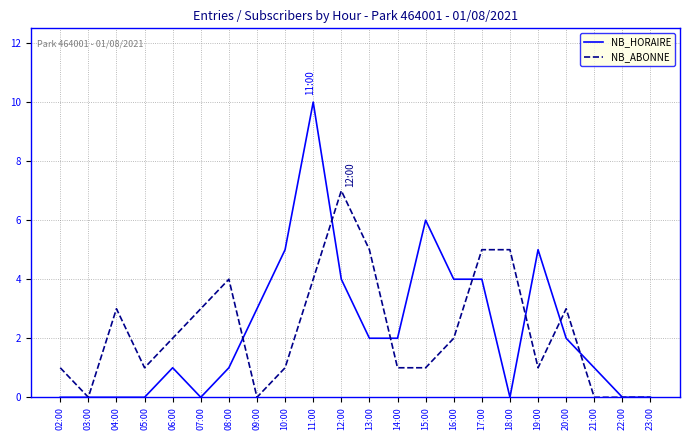

Between 05:00 and 14:00, which series saw the biggest shift?

NB_HORAIRE